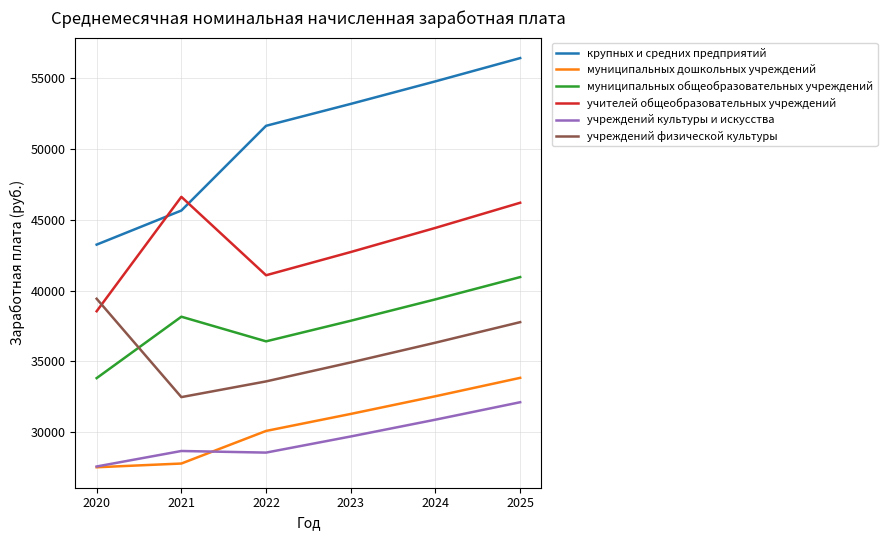

Which series has the widest spread of values?

крупных и средних предприятий